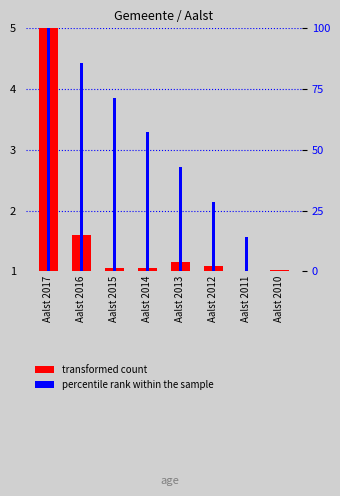

True or false: percentile rank within the sample has a value of 71.4 at Aalst 2015.

True